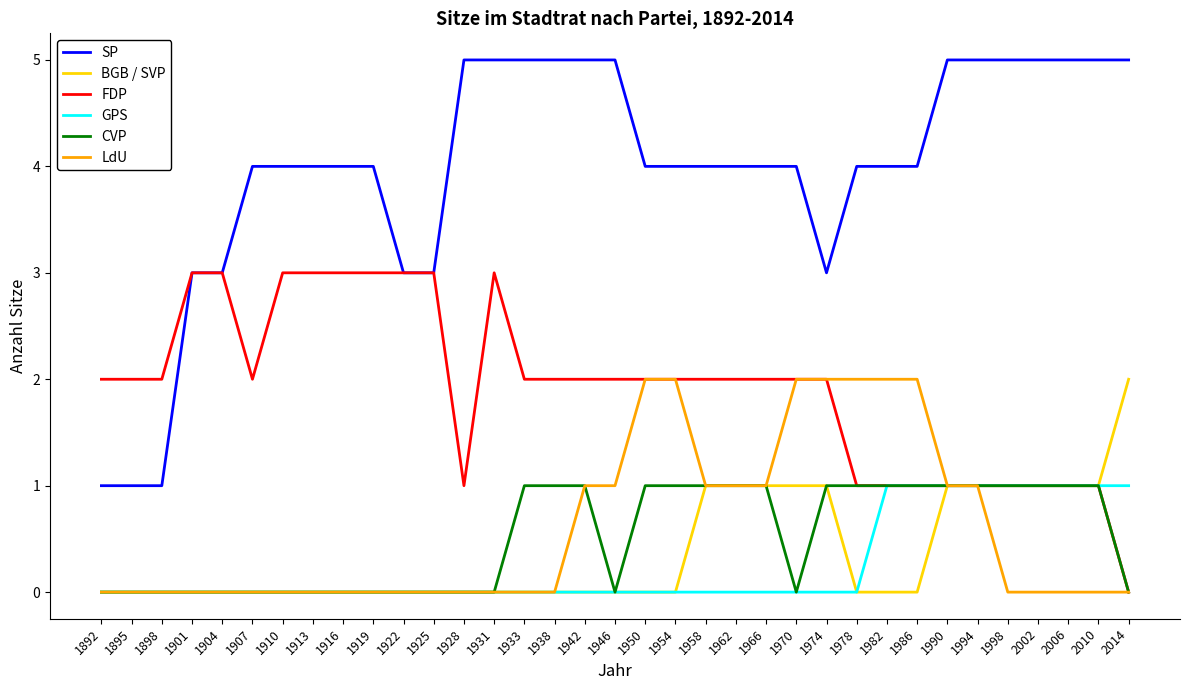

What is the spread (max minus min) of values at 1990?

4